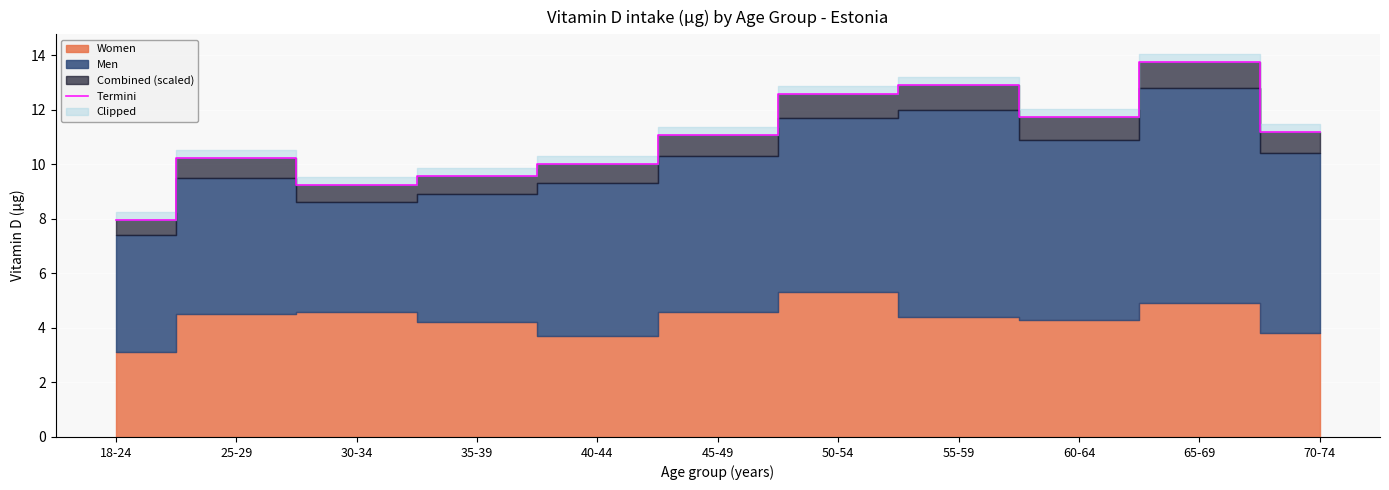

Which label corresponds to the largest value in the chart?

65-69